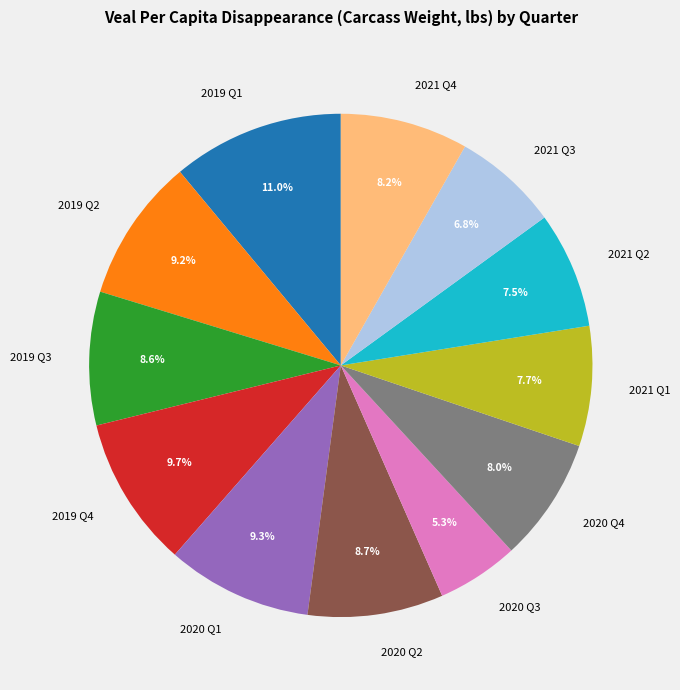

To the nearest percent, what percentage of the pie is 2019 Q3?

9%